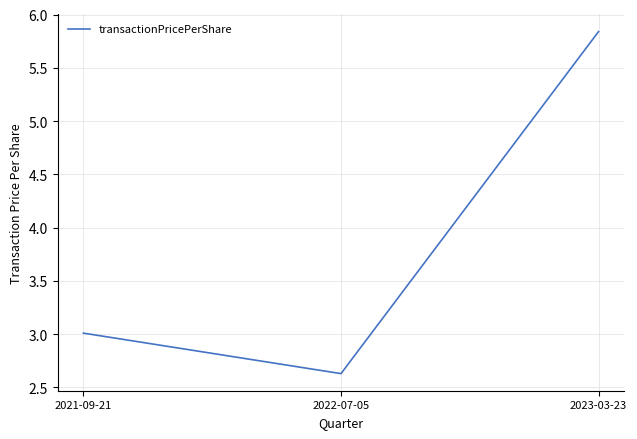

How many lines are shown in the chart?

1